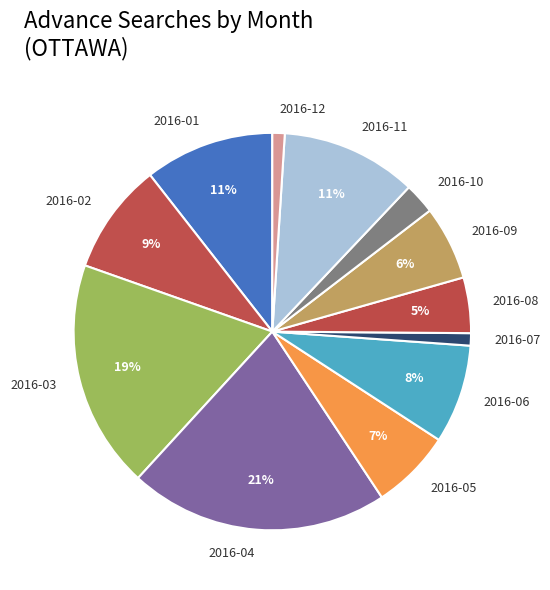

Count the number of slices in the pie.

12